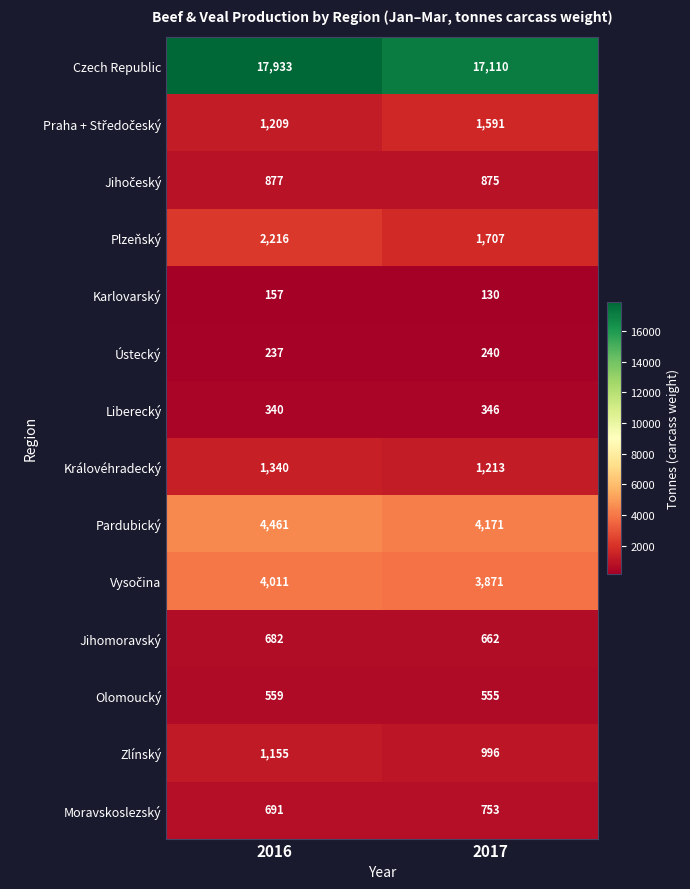

What is the minimum value shown in the chart?

130